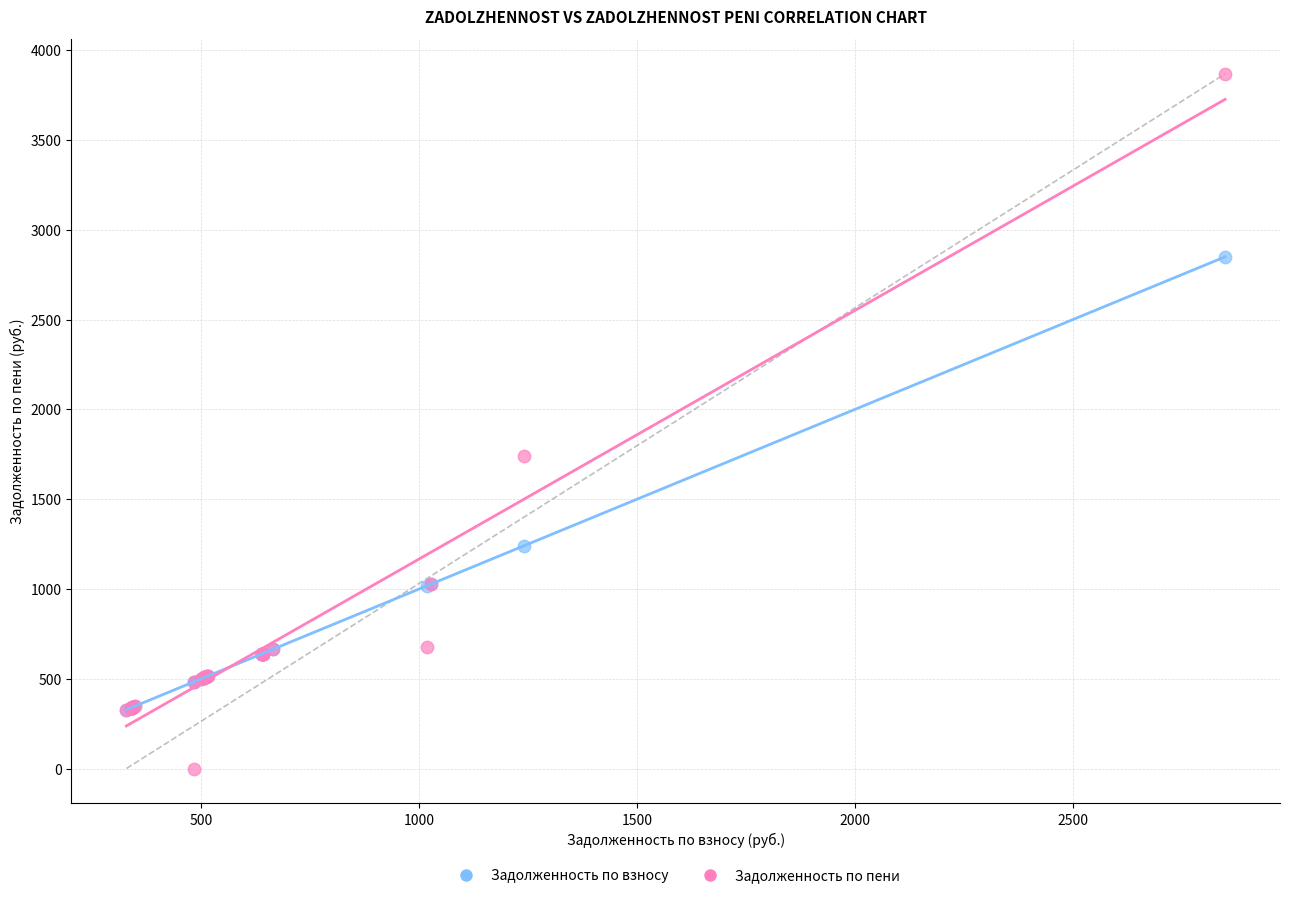

Which series reaches the minimum Y coordinate?

Задолженность по пени